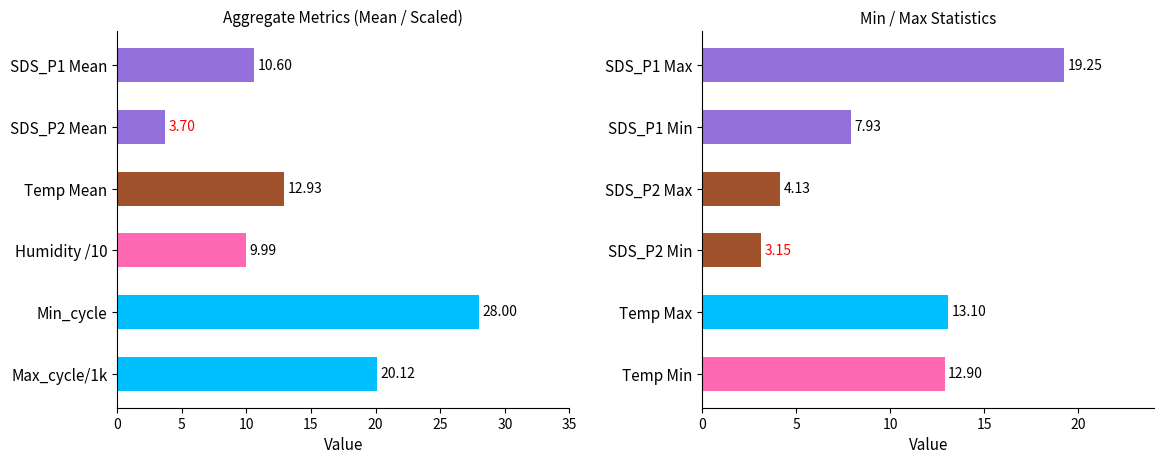

What is the total value across all series at 20?

41.1